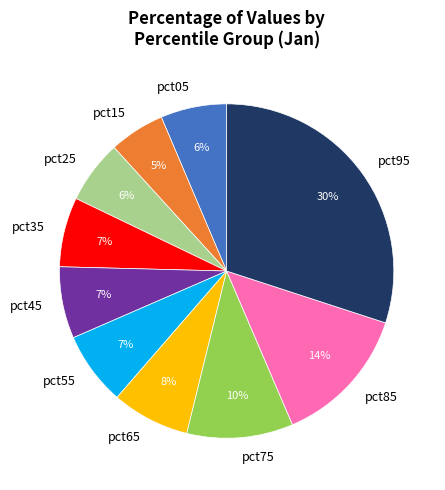

What percentage is the pct75 slice, to the nearest percent?

10%